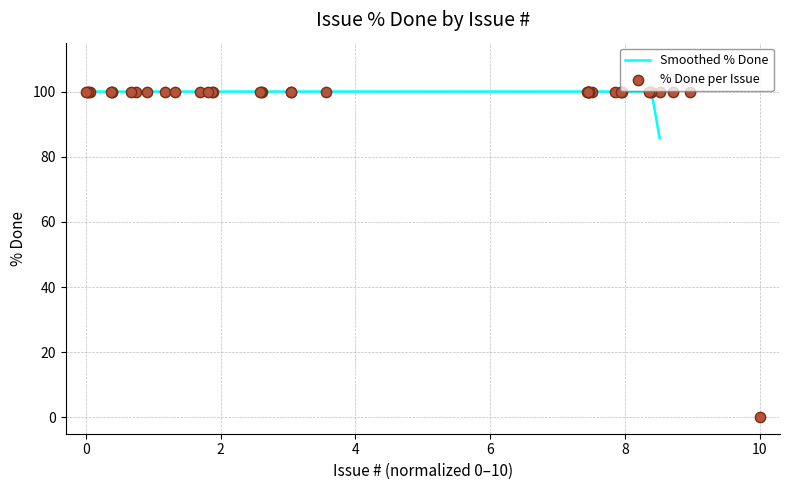

What is the maximum value for Smoothed % Done?

100.0